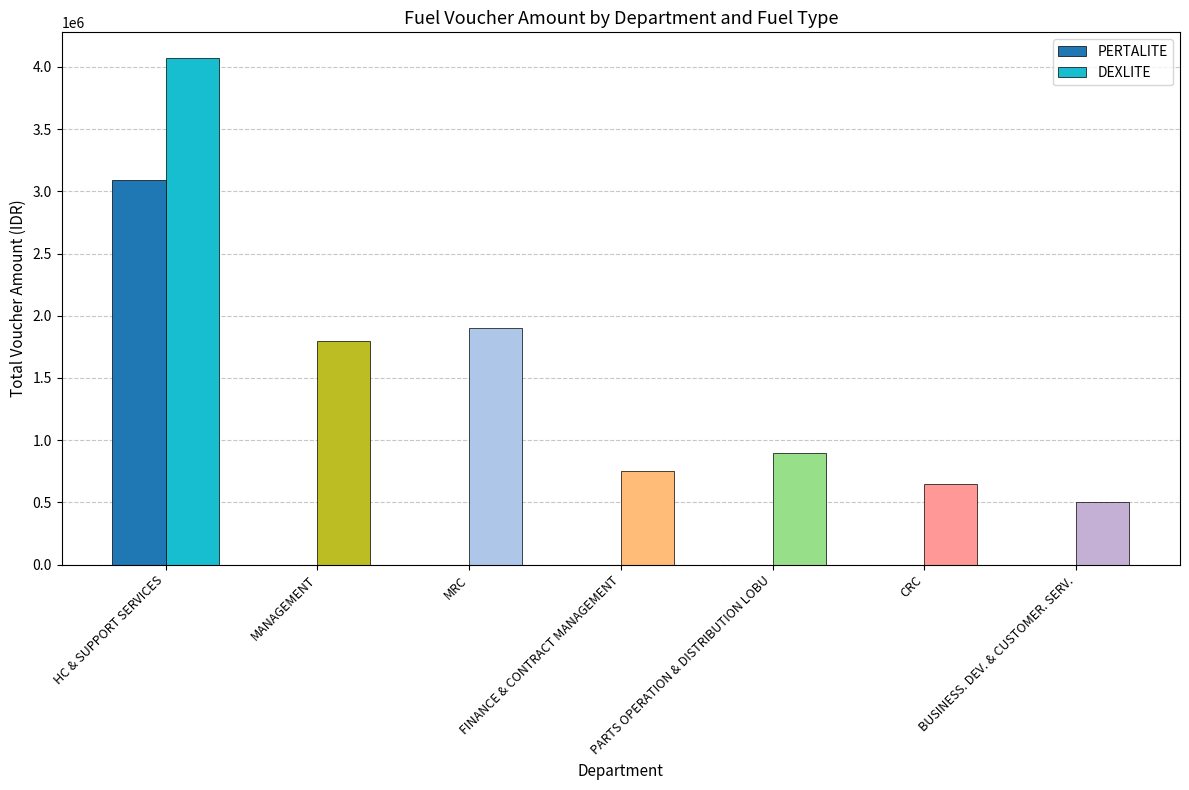

Does the chart contain stacked bars?

No